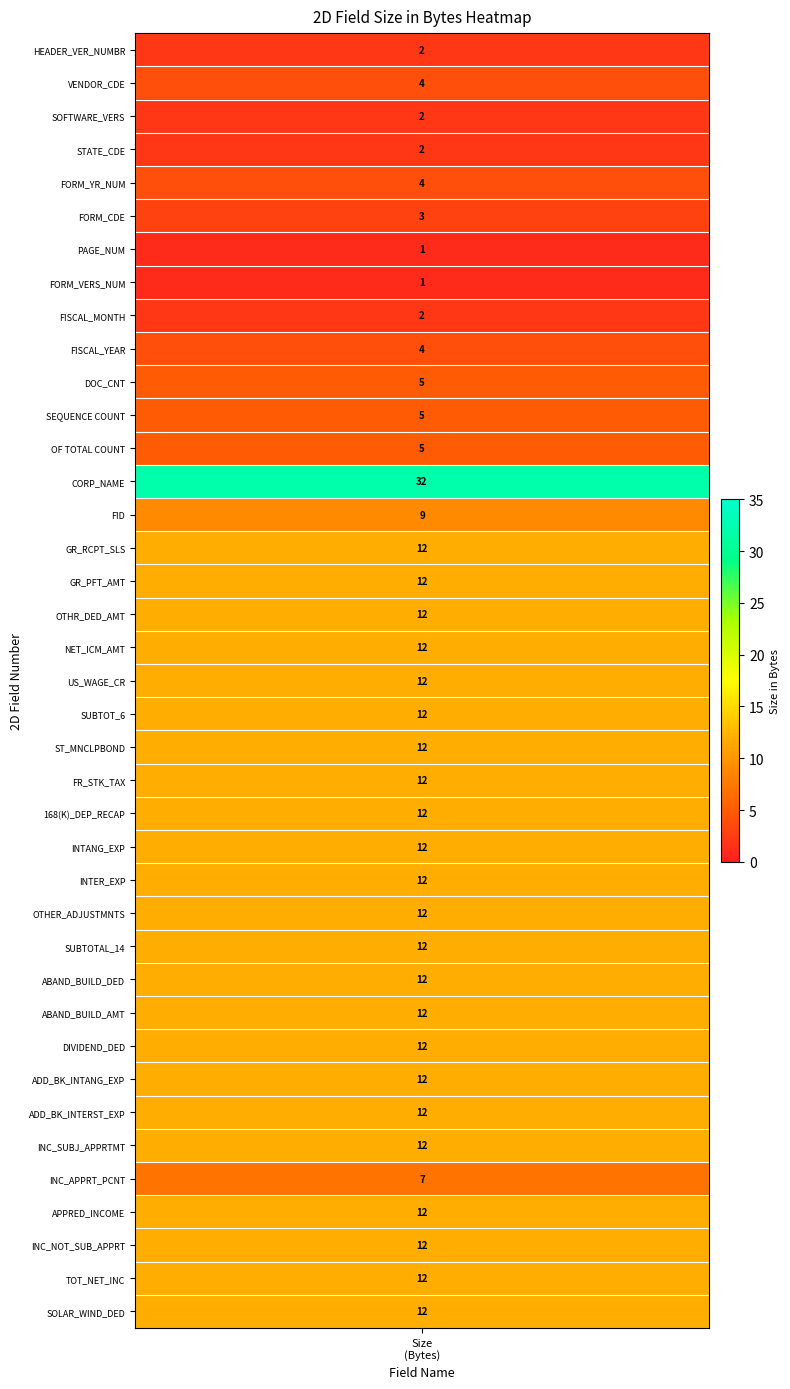

The value at GR_RCPT_SLS is 12. True or false?

True